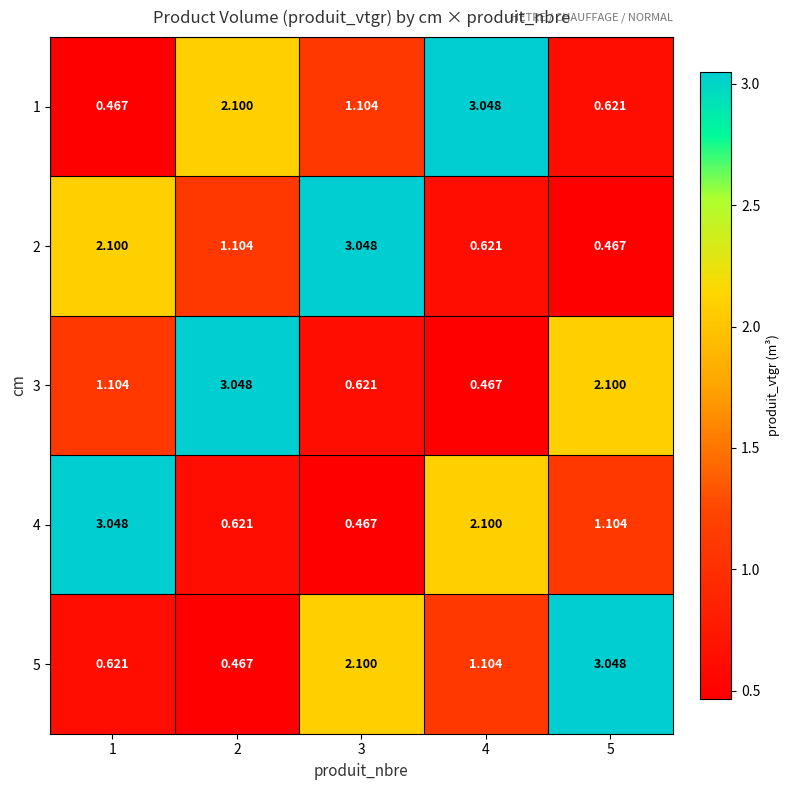

Is the value of 5 at 5 greater than the value of 2 at 1?

Yes